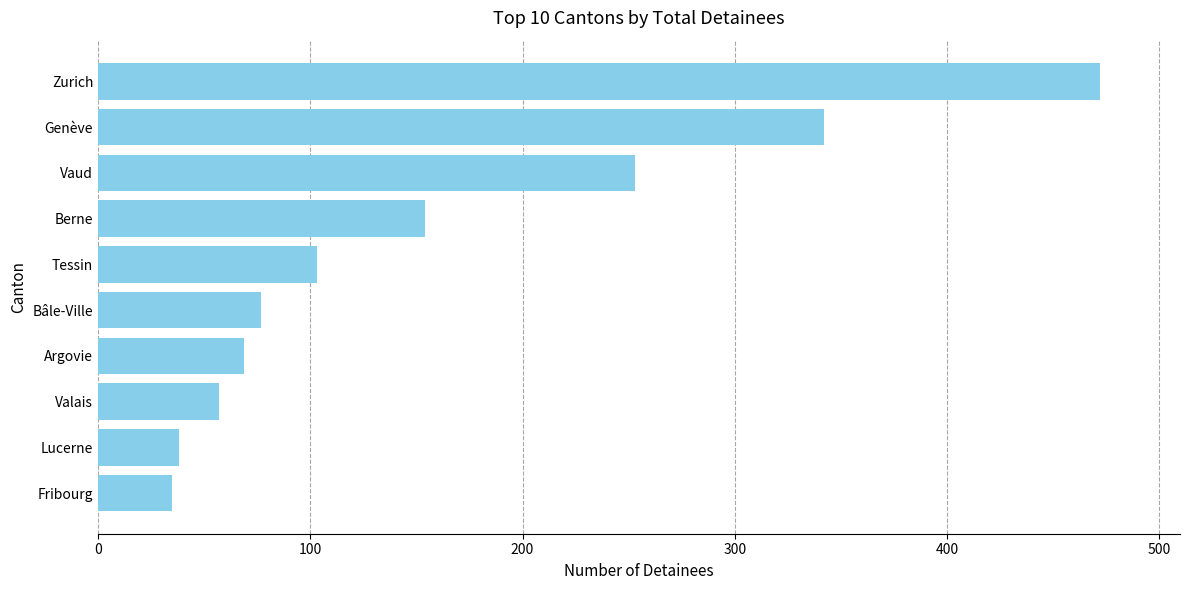

What is the difference between the maximum and minimum values?

437